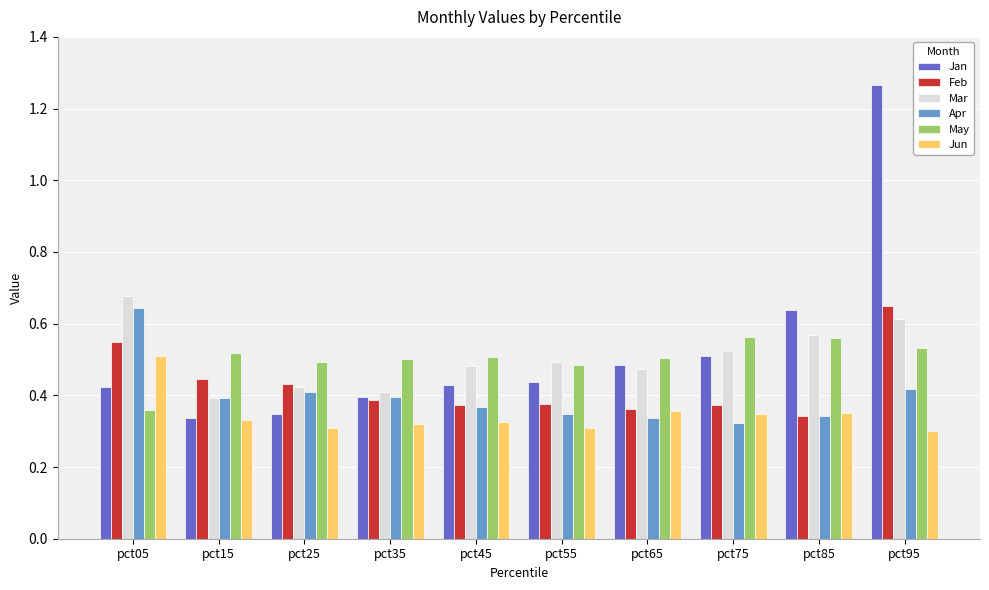

Which series has the largest total across all categories?

Jan